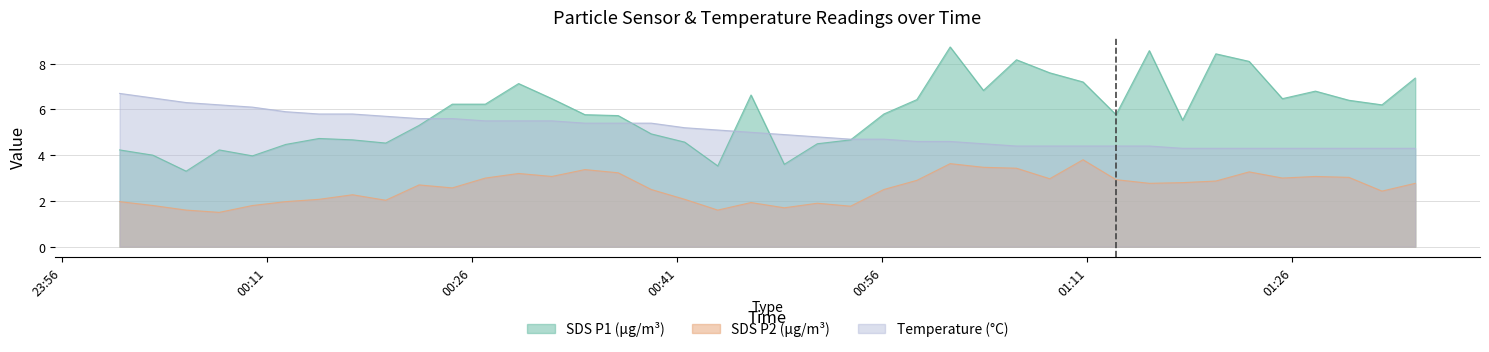

What is the difference between the highest and lowest values at 2021/01/22 01:22:50?

4.8